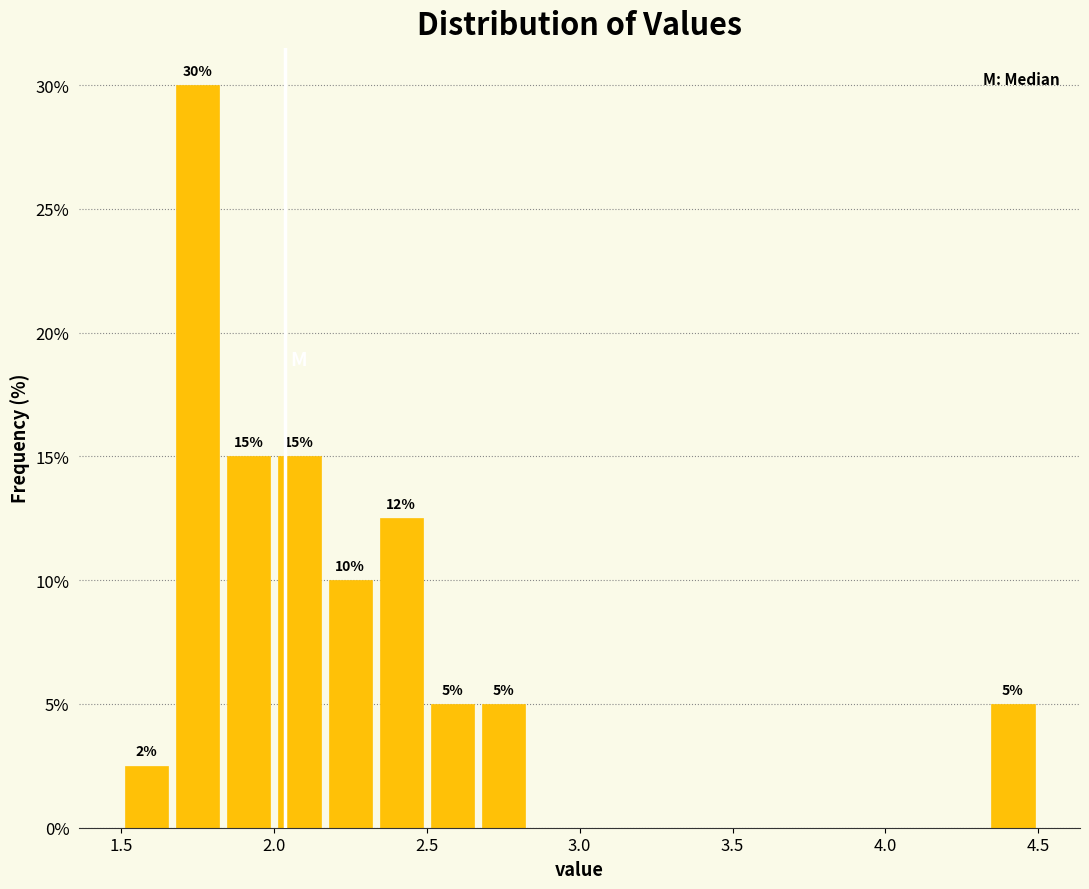

Read against the x-axis, roughly where is the centre of the tallest bar?

1.75